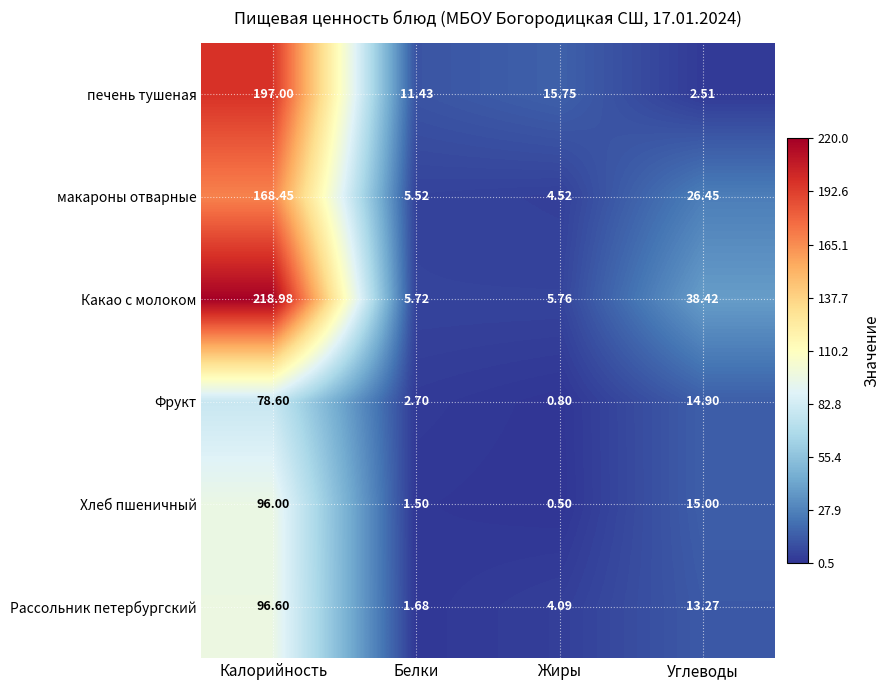

What is the difference between the highest and lowest values at Калорийность?

140.4